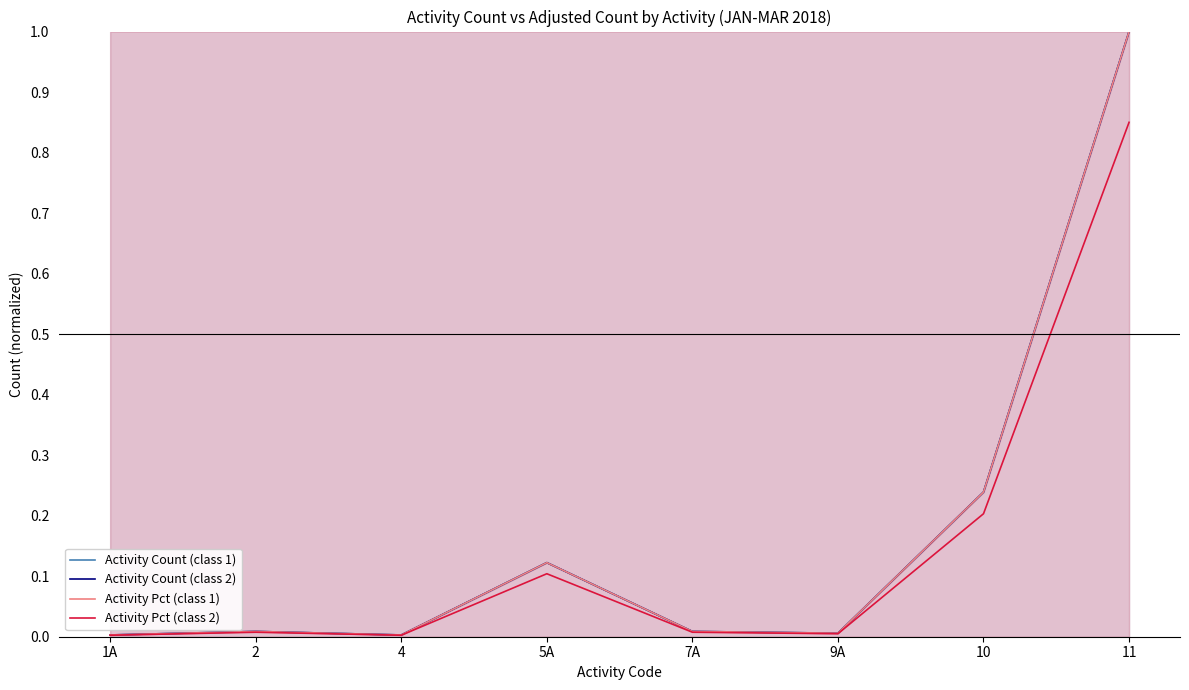

What is the maximum value for Activity Count (class 2)?

1.0